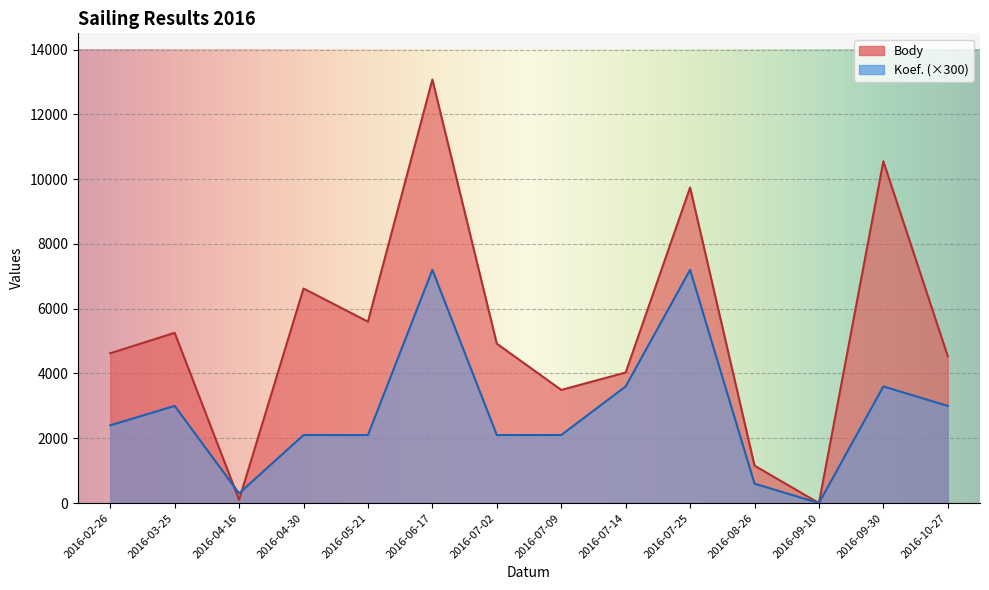

How many categories are shown in the chart?

14